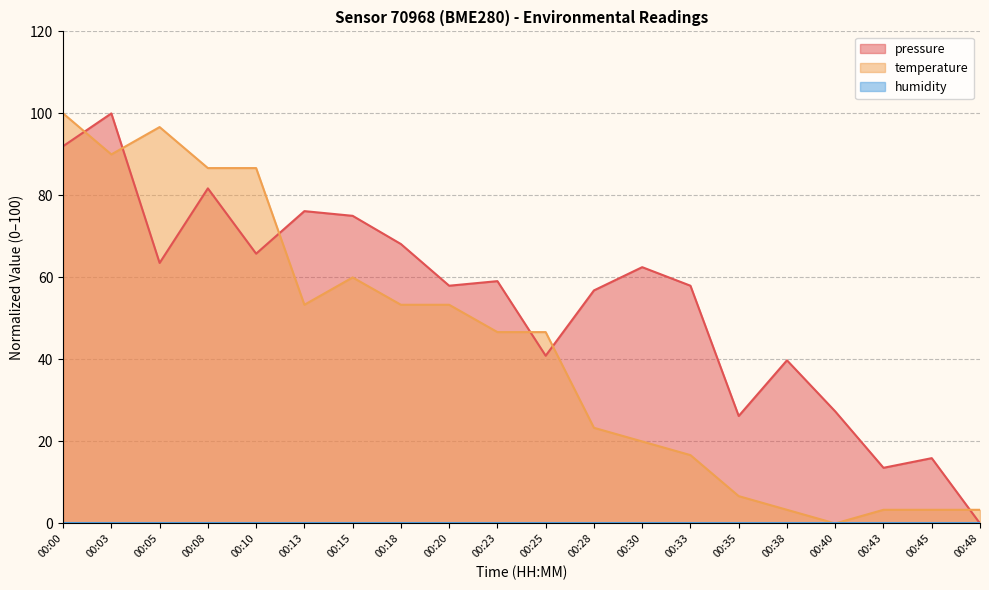

What is the approximate value of temperature at 00:15?

60.0